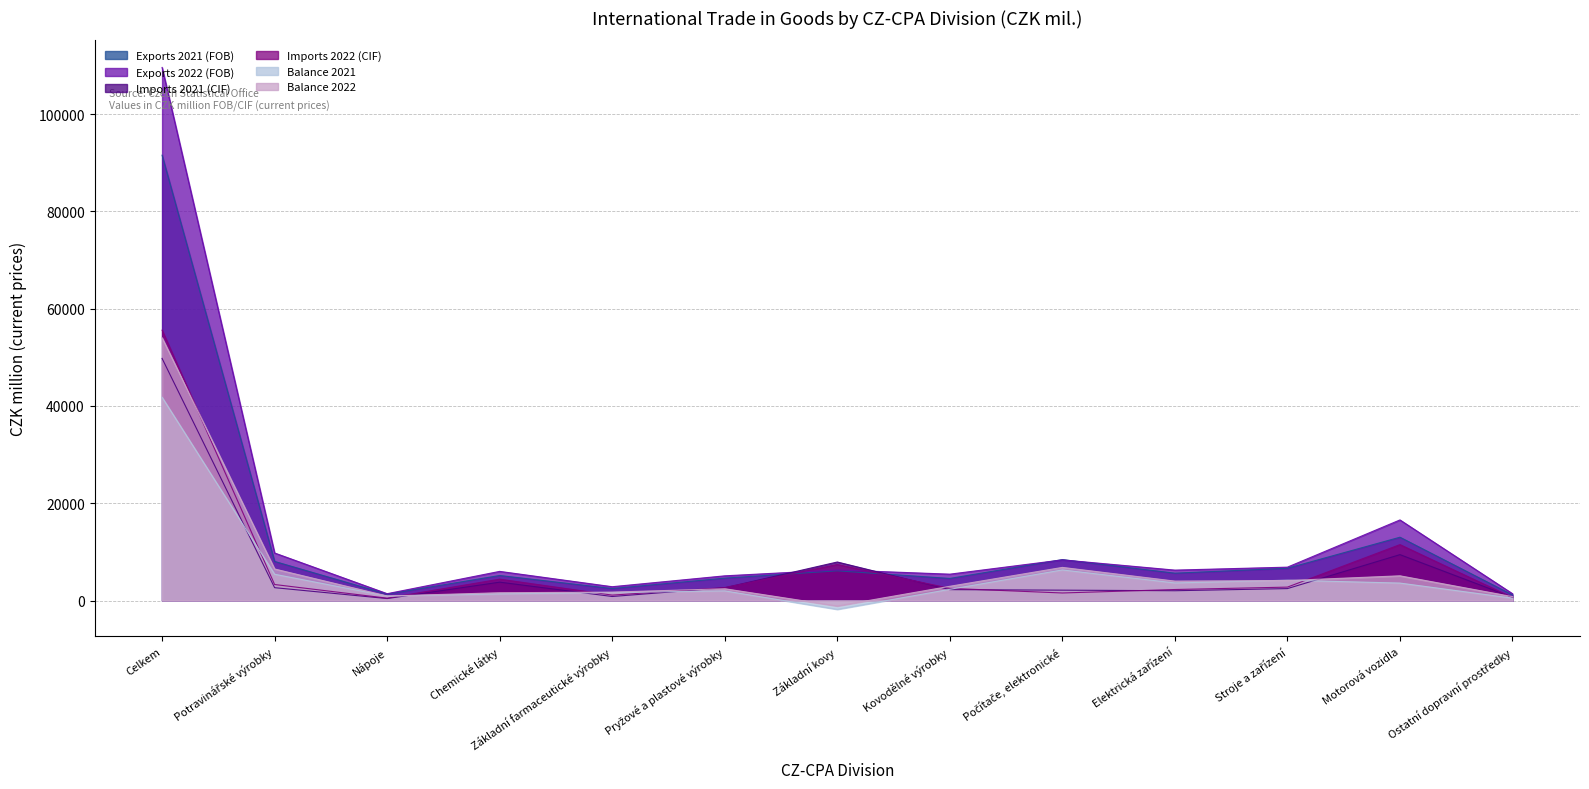

Which has a higher value, Elektrická zařízení or Potravinářské výrobky?

Potravinářské výrobky